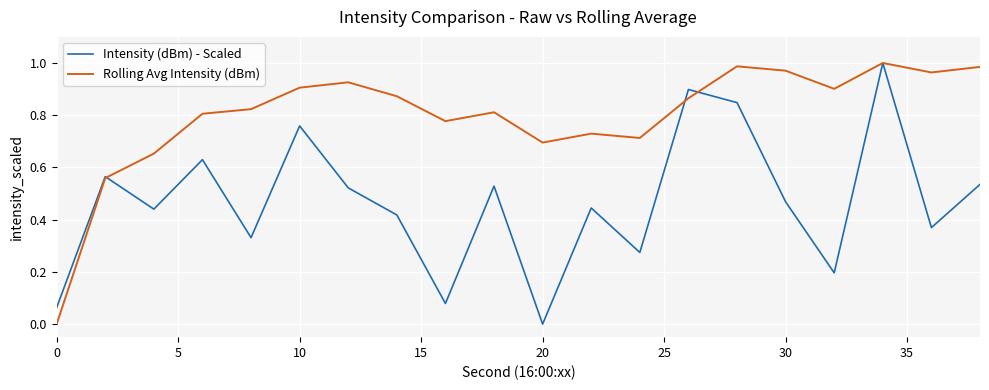

Rank the series by their average value, from lowest to highest.

Intensity (dBm) - Scaled, Rolling Avg Intensity (dBm)